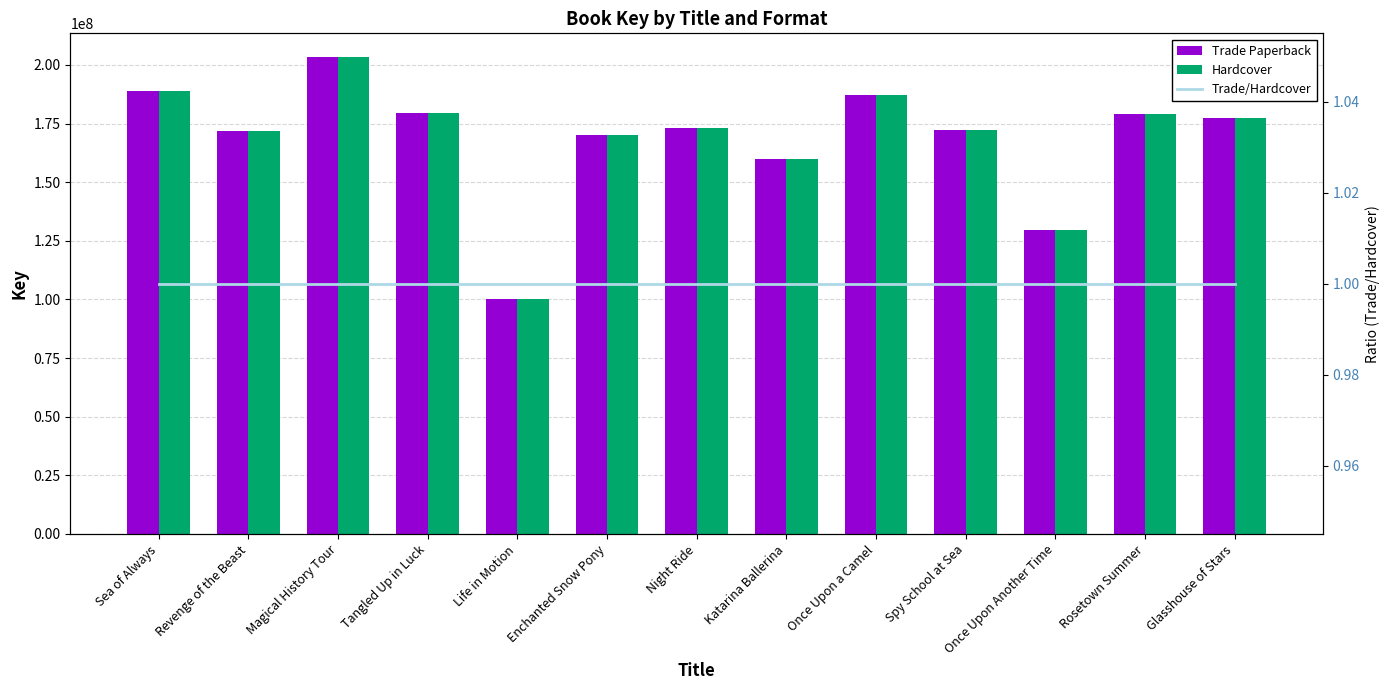

Count the number of data series in this chart.

3